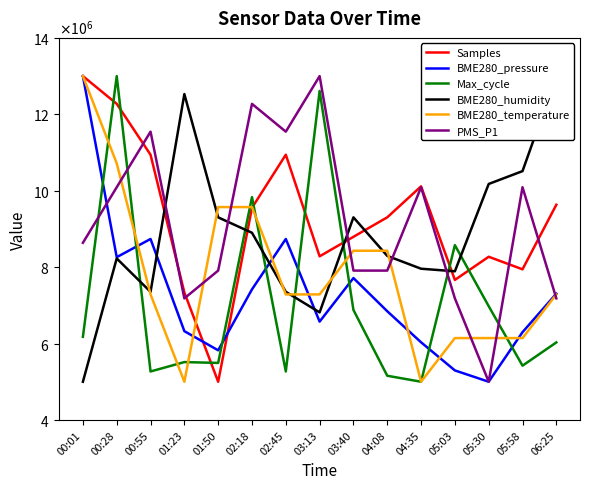

Which series ends up on top after the final intersection of BME280_temperature and Max_cycle?

BME280_temperature